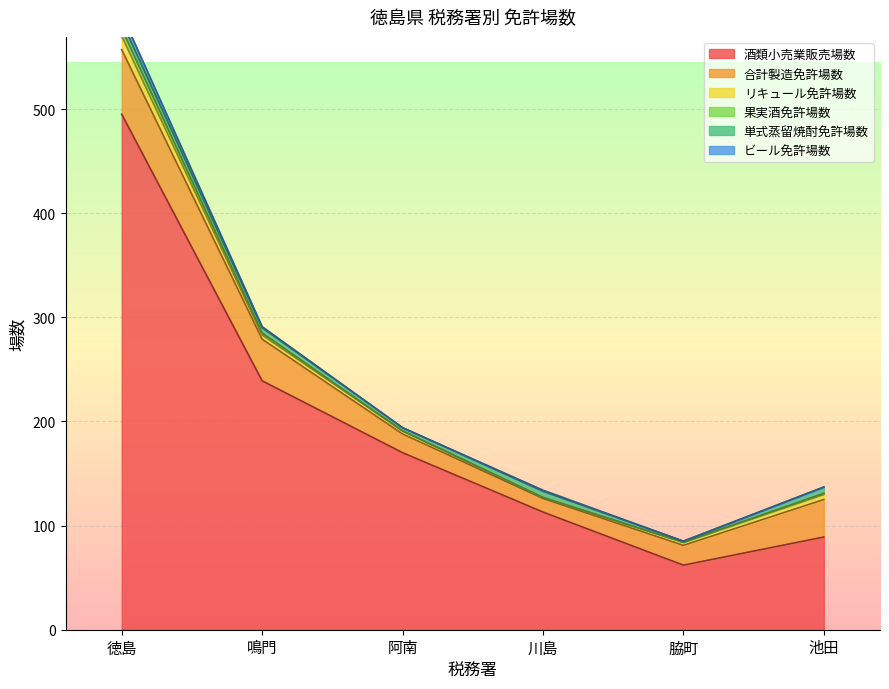

Reading left to right, list all the values displayed in this chart.

酒類小売業販売場数: 徳島=495	鳴門=239	阿南=170	川島=113	脇町=62	池田=89
合計製造免許場数: 徳島=62	鳴門=40	阿南=18	川島=13	脇町=19	池田=36
リキュール免許場数: 徳島=13	鳴門=4	阿南=3	川島=1	脇町=3	池田=5
果実酒免許場数: 徳島=7	鳴門=2	阿南=0	川島=0	脇町=0	池田=1
単式蒸留焼酎免許場数: 徳島=7	鳴門=5	阿南=3	川島=6	脇町=1	池田=6
ビール免許場数: 徳島=7	鳴門=1	阿南=0	川島=1	脇町=0	池田=0